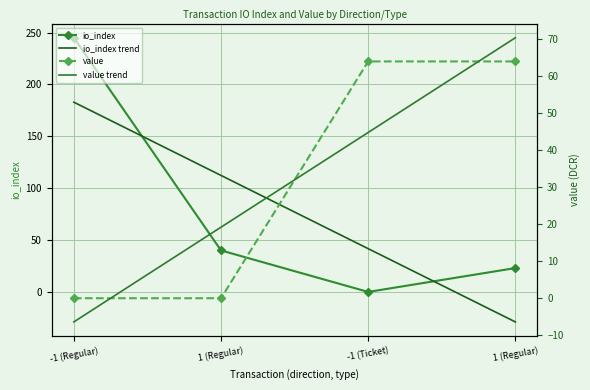

What is the label of the 2nd point from the left?

1 (Regular)